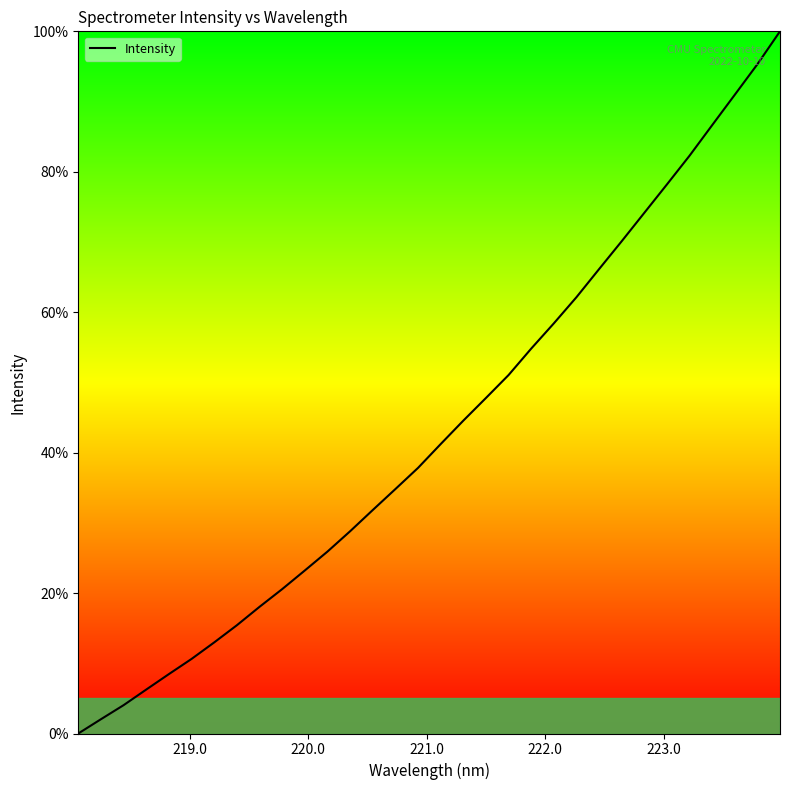

Does the chart have visible grid lines?

No